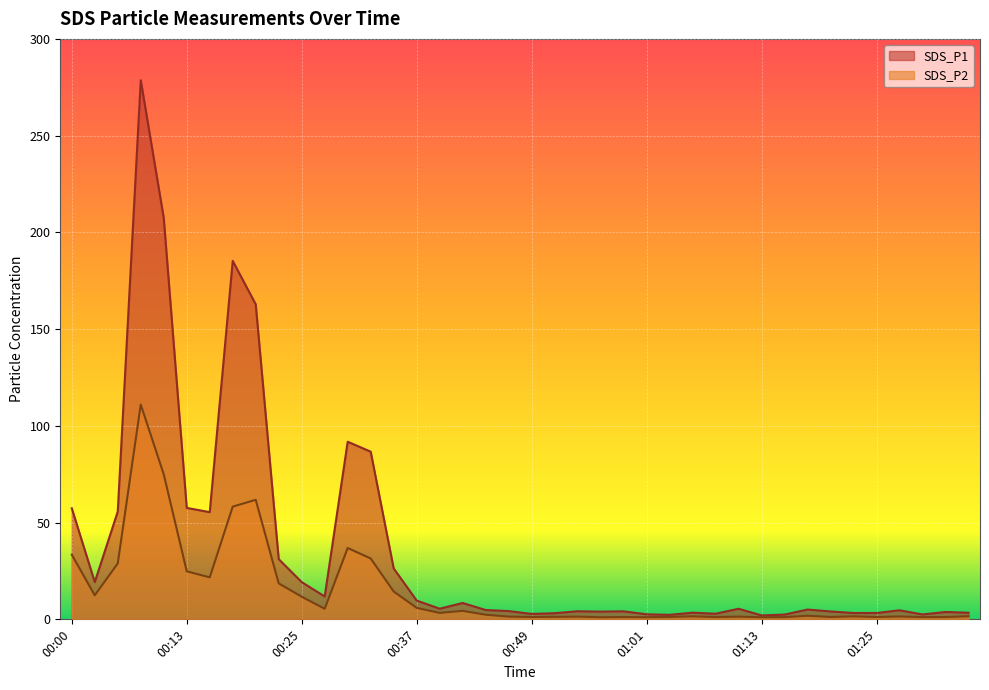

The SDS_P1 series shows 2.9 at 01:08. True or false?

True